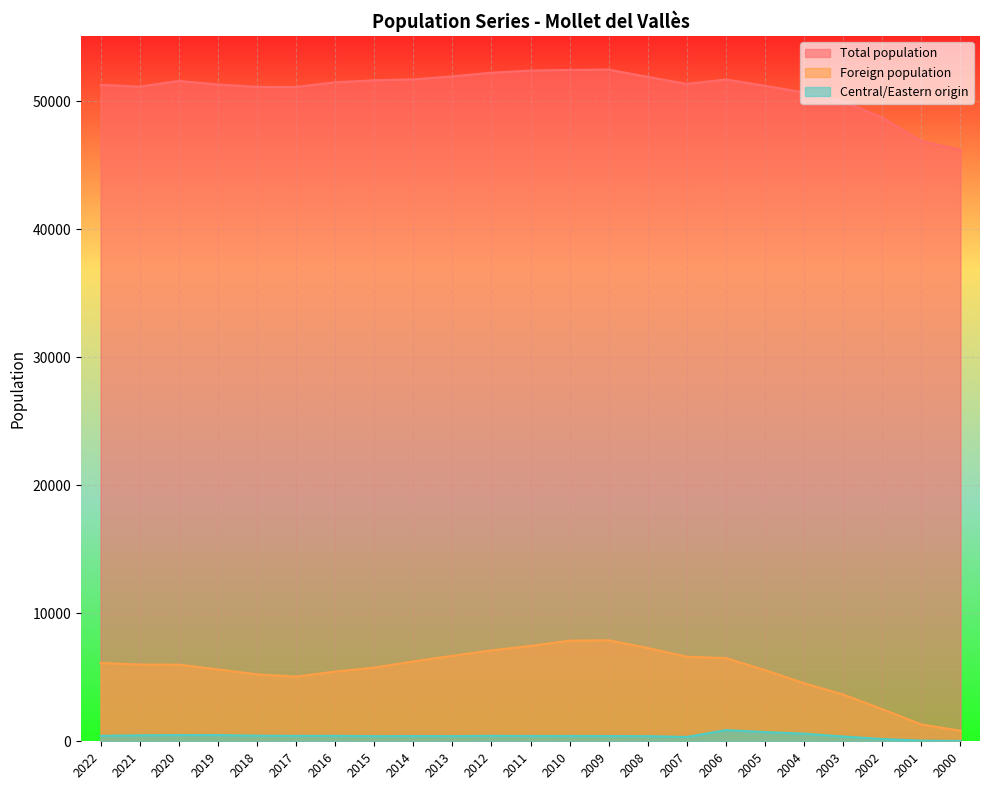

What is the difference between the maximum and second lowest values in the Total population series?

5587